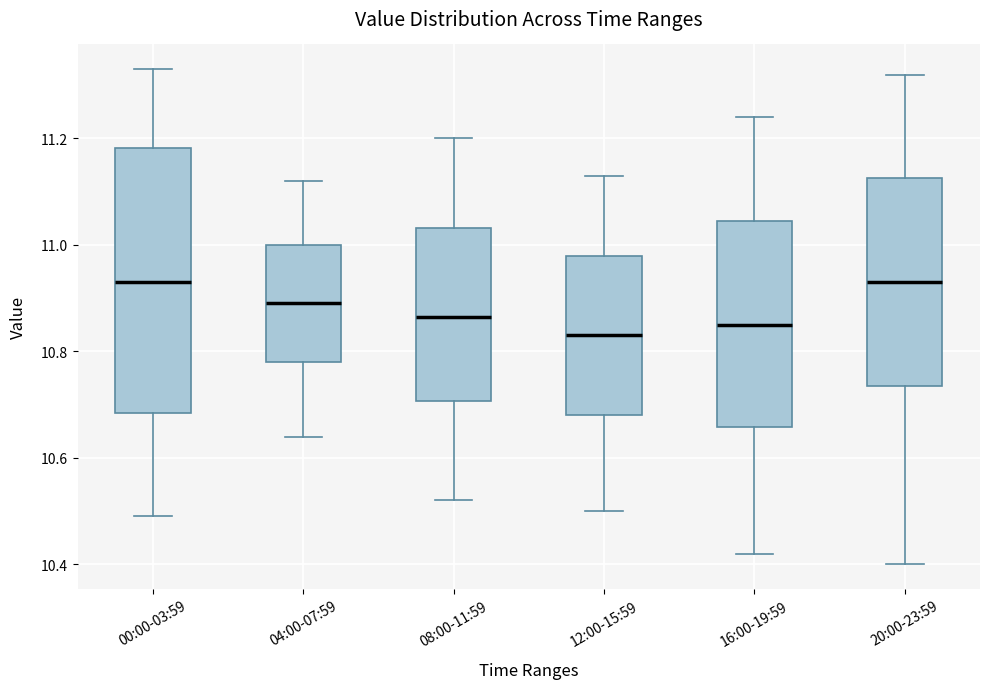

Comparing the boxes themselves (not the whiskers), which one is the tallest?

00:00-03:59